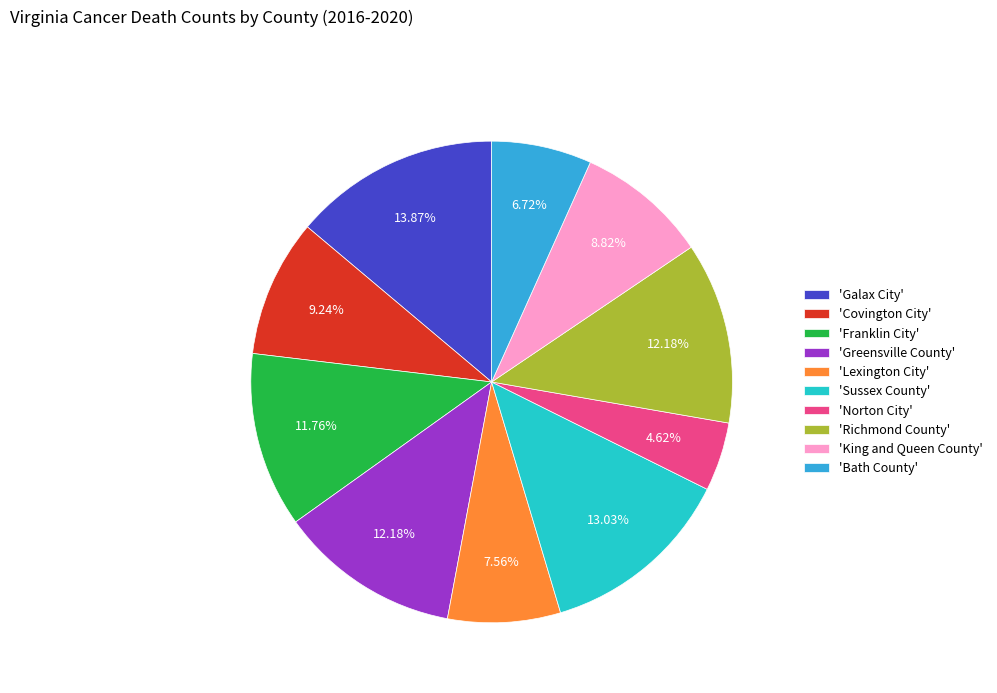

How many segments does this pie chart have?

10